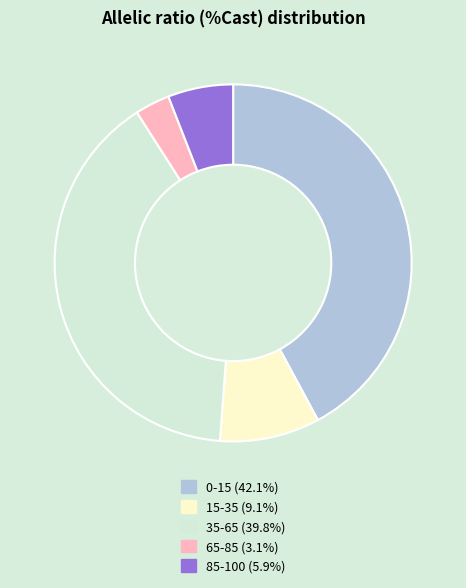

What is the smallest slice in the pie chart?

65-85